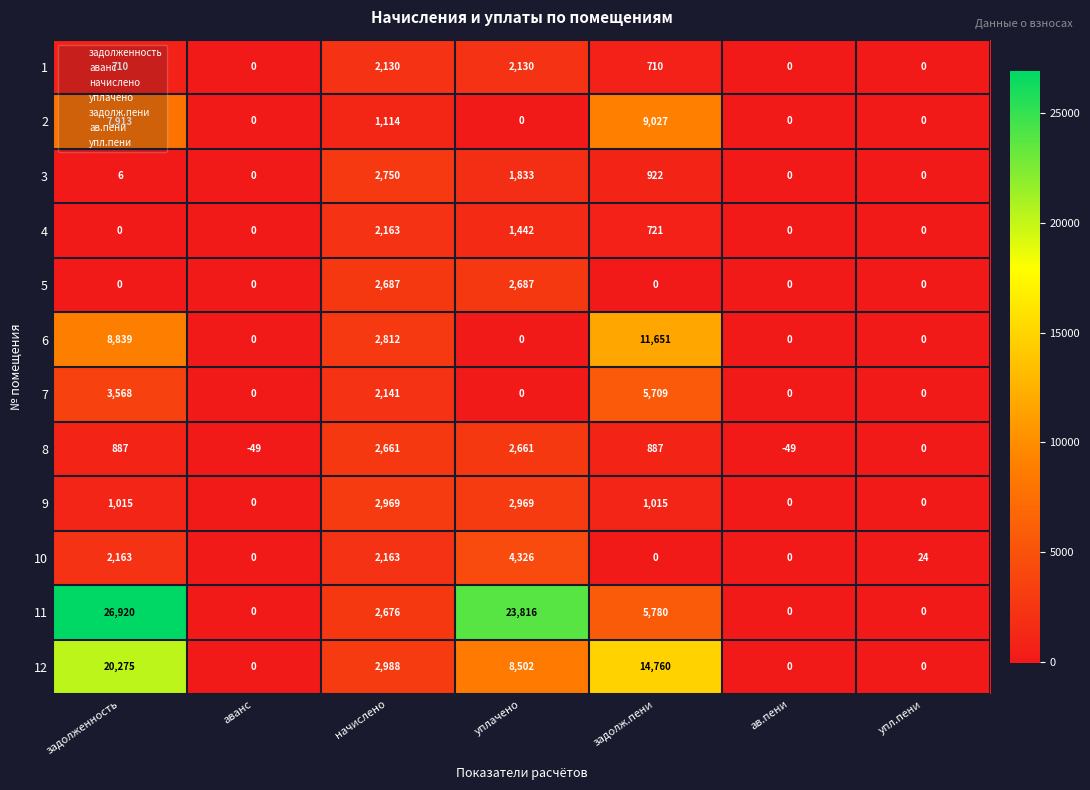

Between аванс and уплачено, which series saw the biggest shift?

11